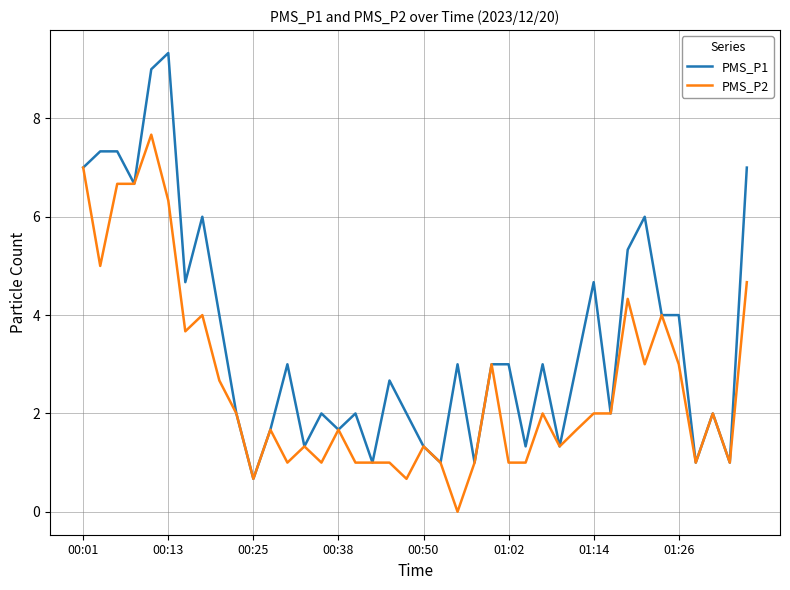

What is the maximum value shown in the chart?

9.3